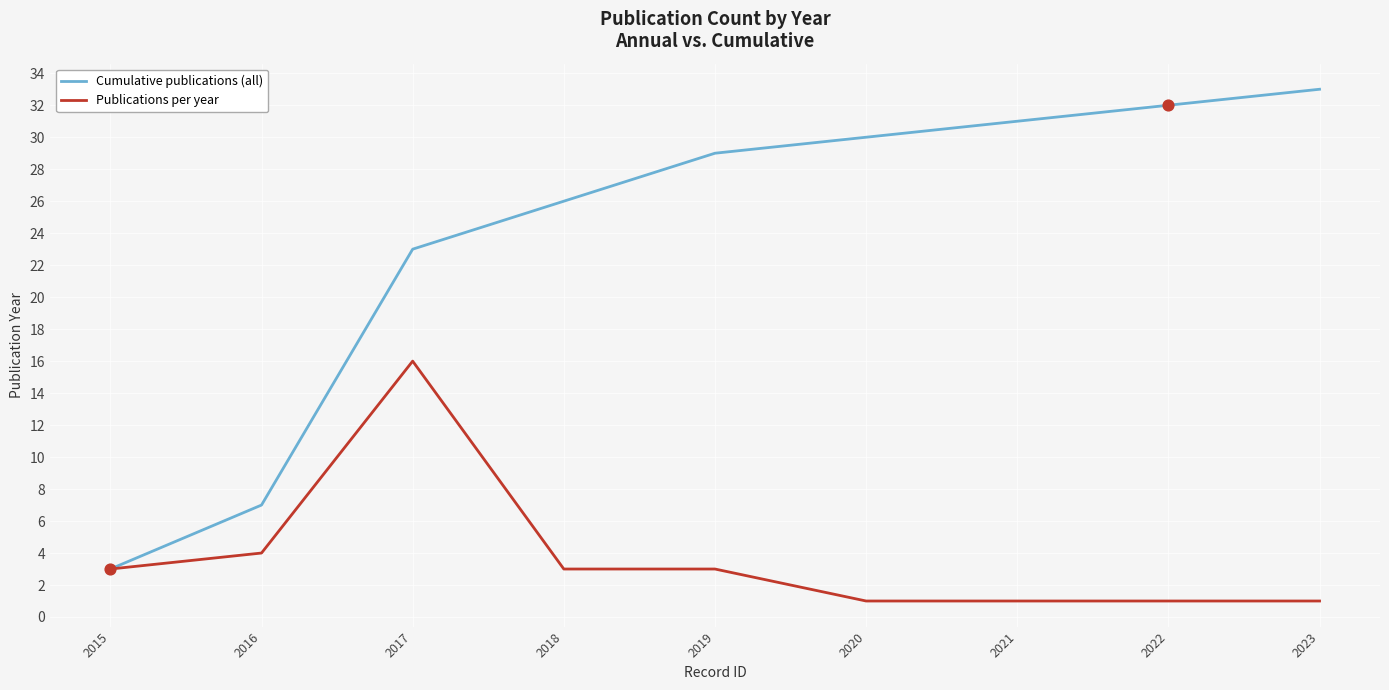

What are all the series names shown in the legend?

Cumulative publications (all), Publications per year